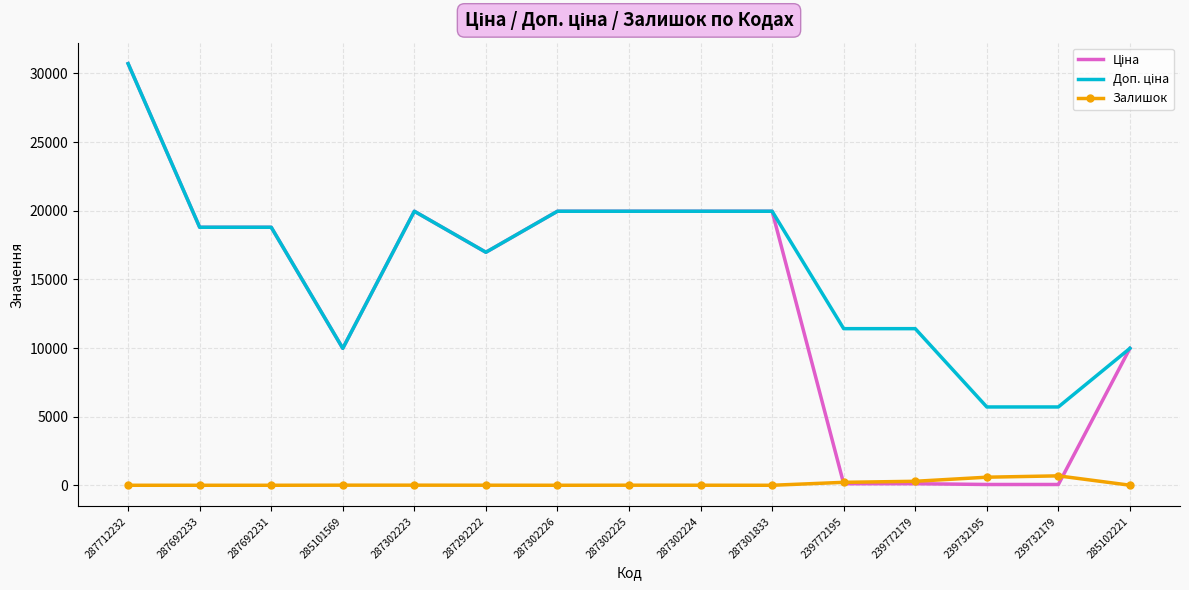

What is the sum of all Залишок values?

1809.0